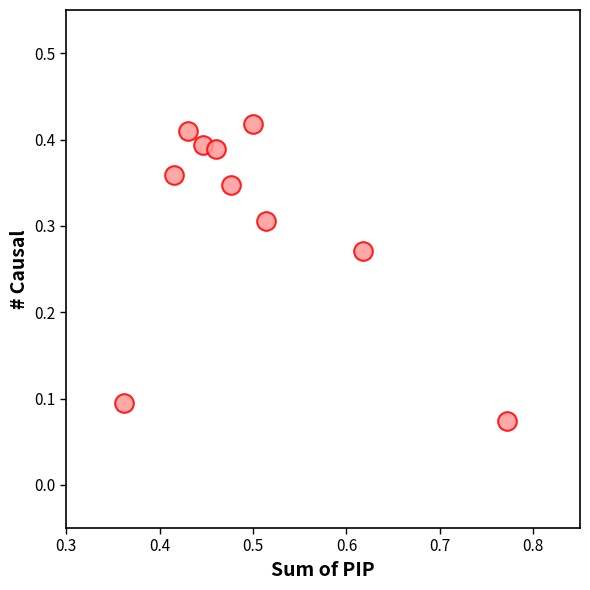

What is the average X value?

0.5